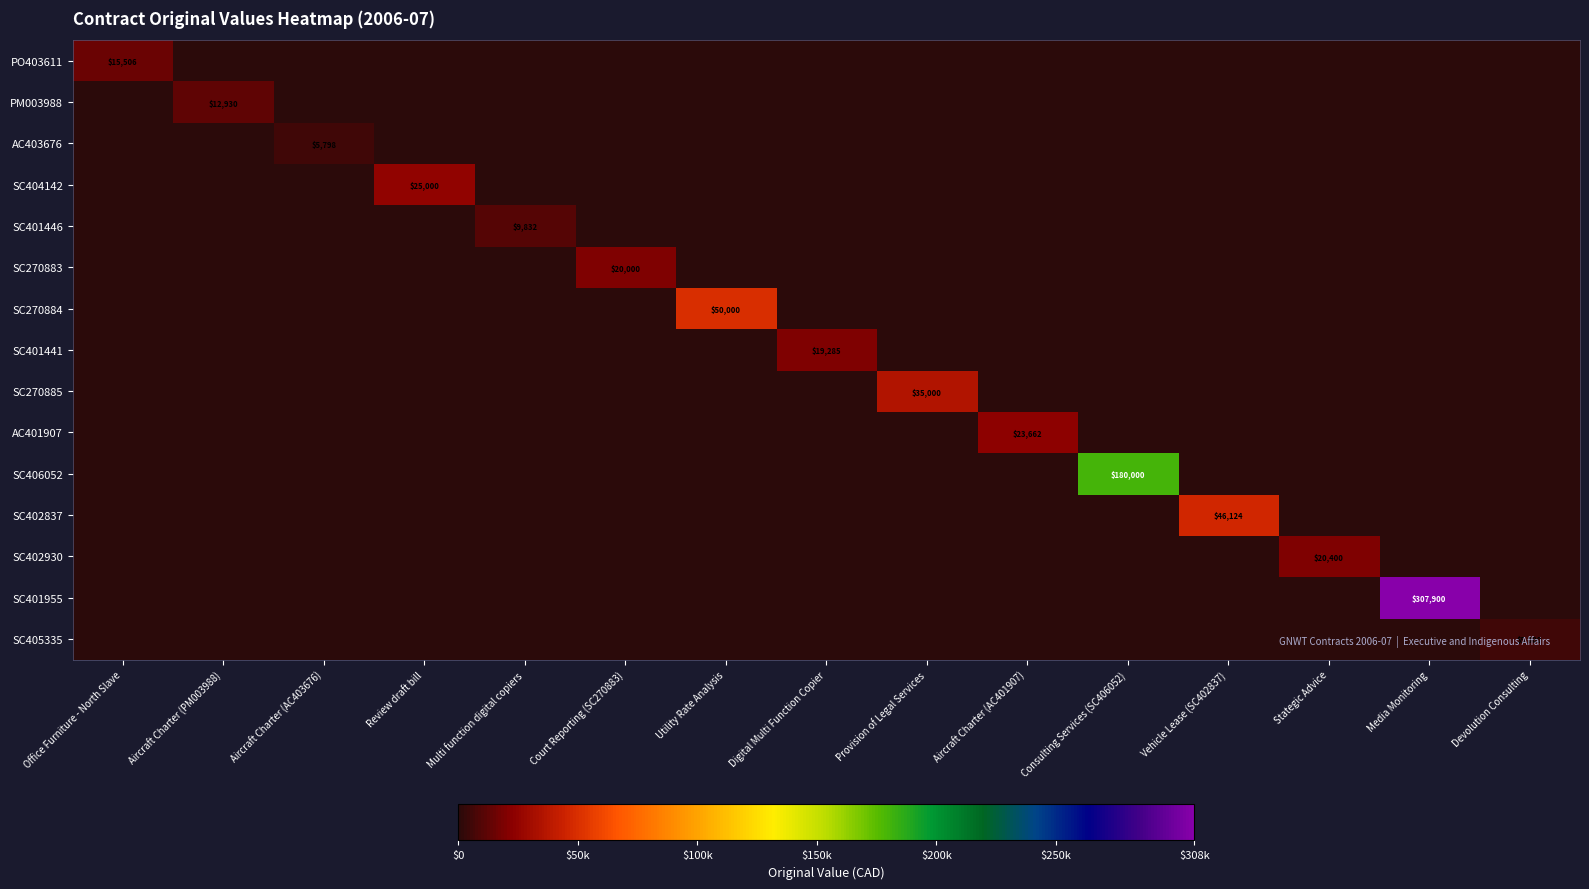

The value of SC270883 at Court Reporting (SC270883) is 8171. True or false?

False